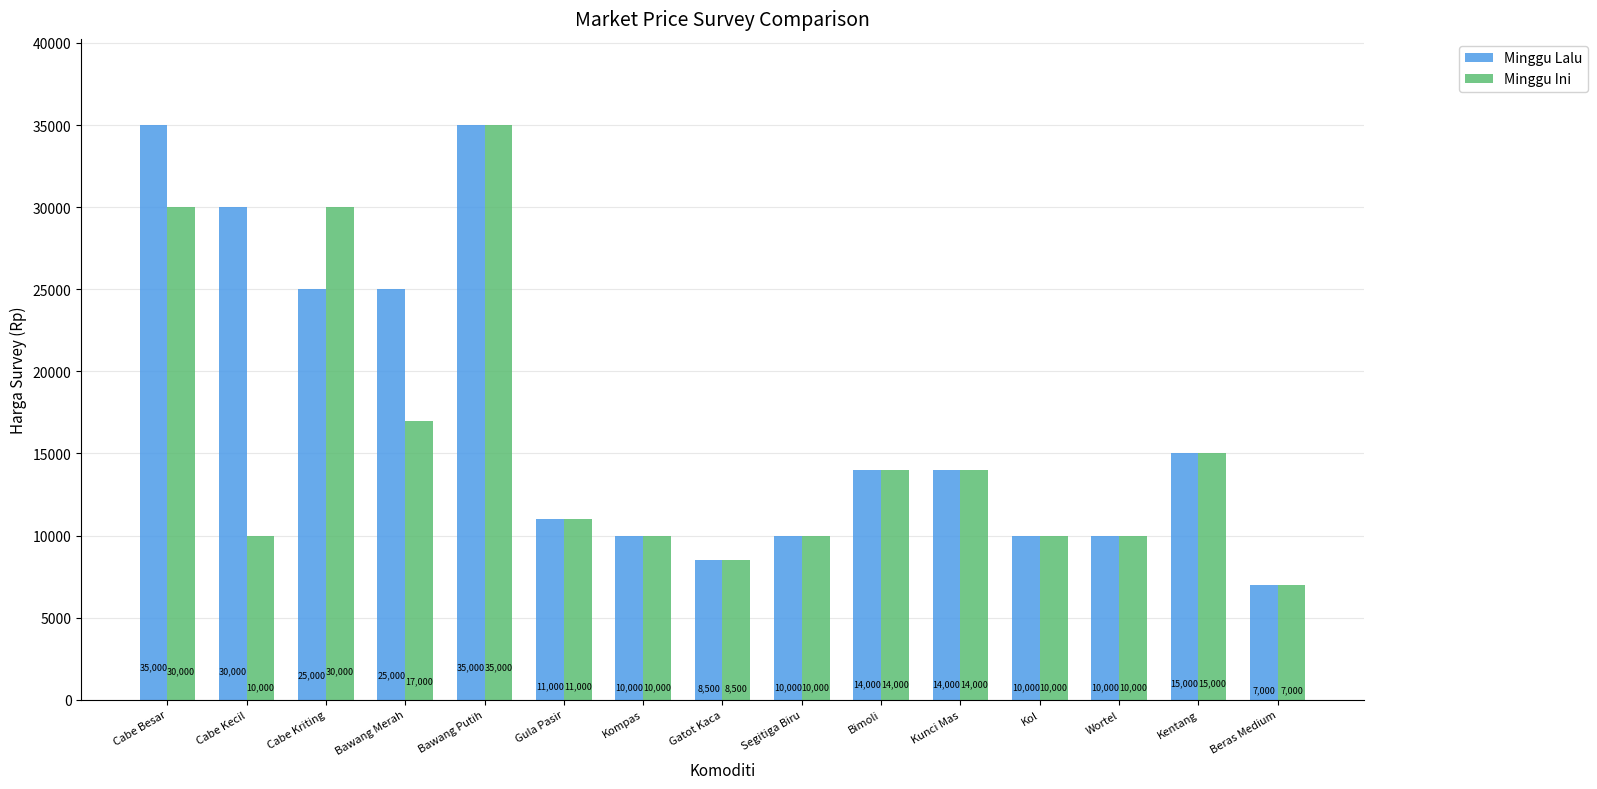

Reading left to right, extract all data points from this chart.

Minggu Lalu: Cabe Besar=35000	Cabe Kecil=30000	Cabe Kriting=25000	Bawang Merah=25000	Bawang Putih=35000	Gula Pasir=11000	Kompas=10000	Gatot Kaca=8500	Segitiga Biru=10000	Bimoli=14000	Kunci Mas=14000	Kol=10000	Wortel=10000	Kentang=15000	Beras Medium=7000
Minggu Ini: Cabe Besar=30000	Cabe Kecil=10000	Cabe Kriting=30000	Bawang Merah=17000	Bawang Putih=35000	Gula Pasir=11000	Kompas=10000	Gatot Kaca=8500	Segitiga Biru=10000	Bimoli=14000	Kunci Mas=14000	Kol=10000	Wortel=10000	Kentang=15000	Beras Medium=7000